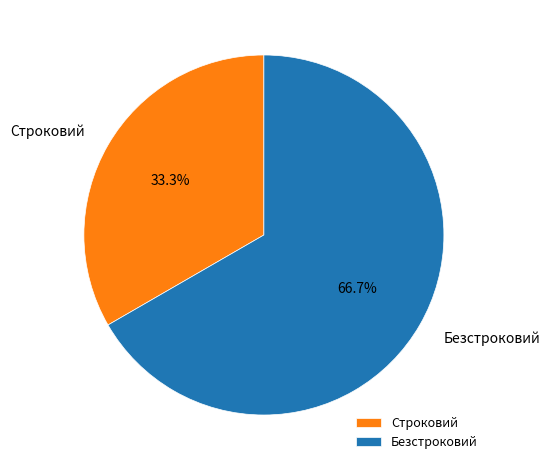

How many segments does this pie chart have?

2